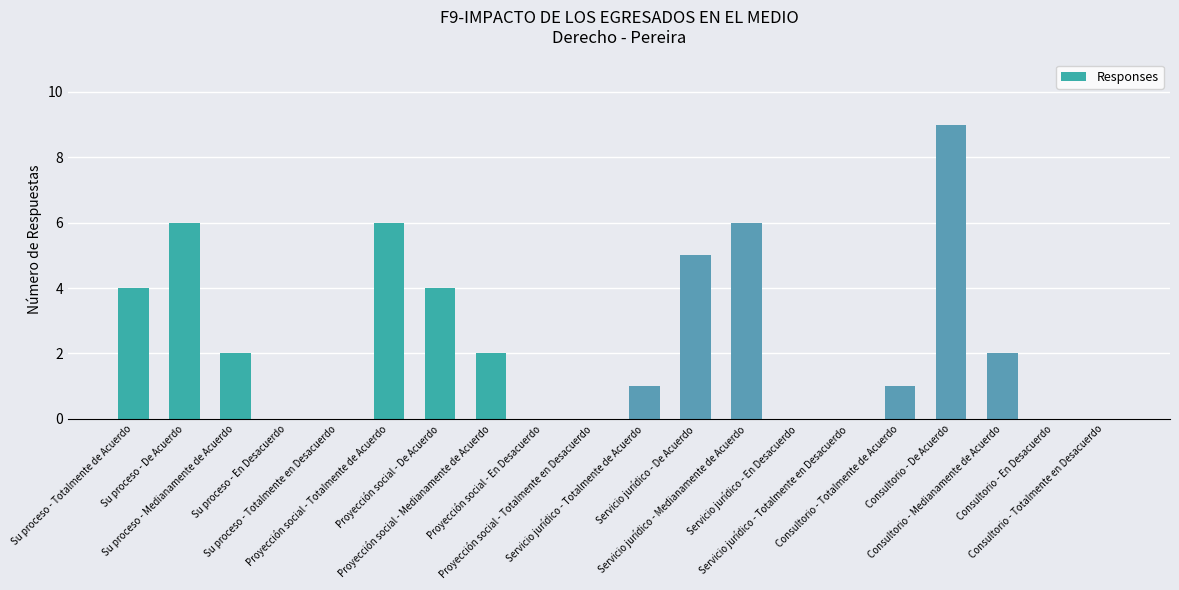

The value at Su proceso - Totalmente de Acuerdo is 6. True or false?

False